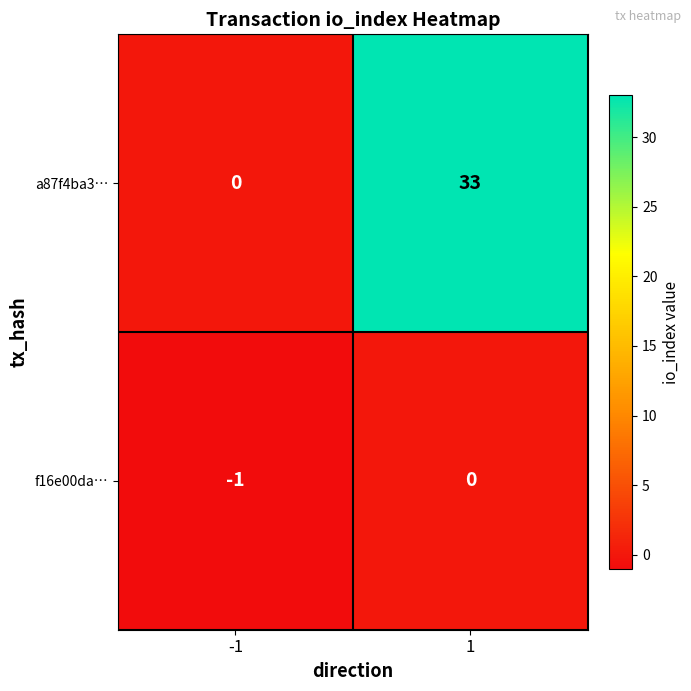

Reading right to left, what are all the values shown in this chart?

a87f4ba3…: 33	0
f16e00da…: 0	-1